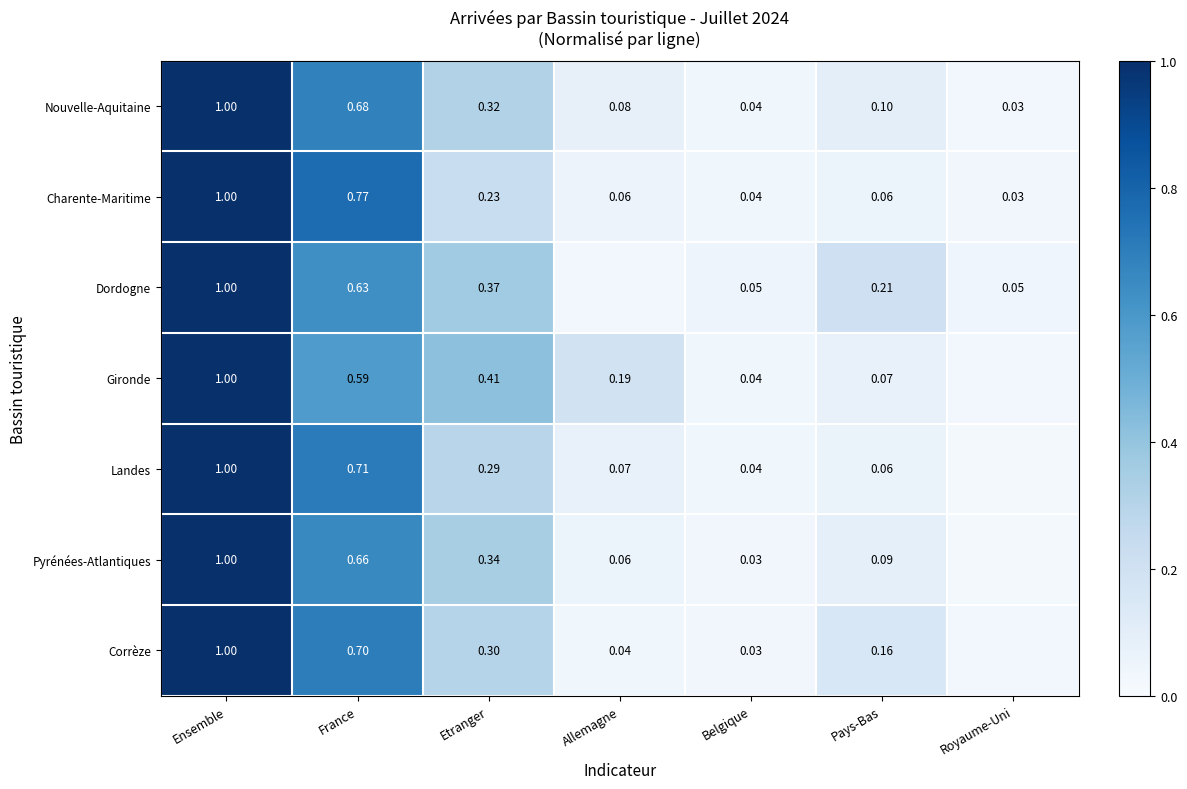

How many series are shown in this chart?

7